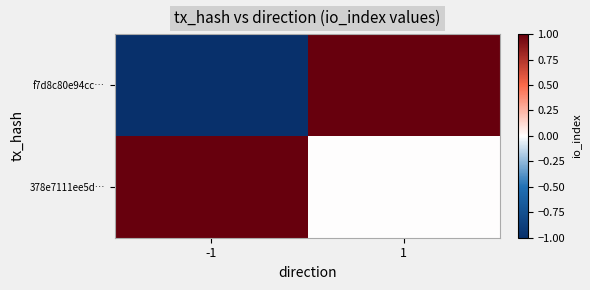

Between -1 and 1, which series saw the biggest shift?

f7d8c80e94cc…